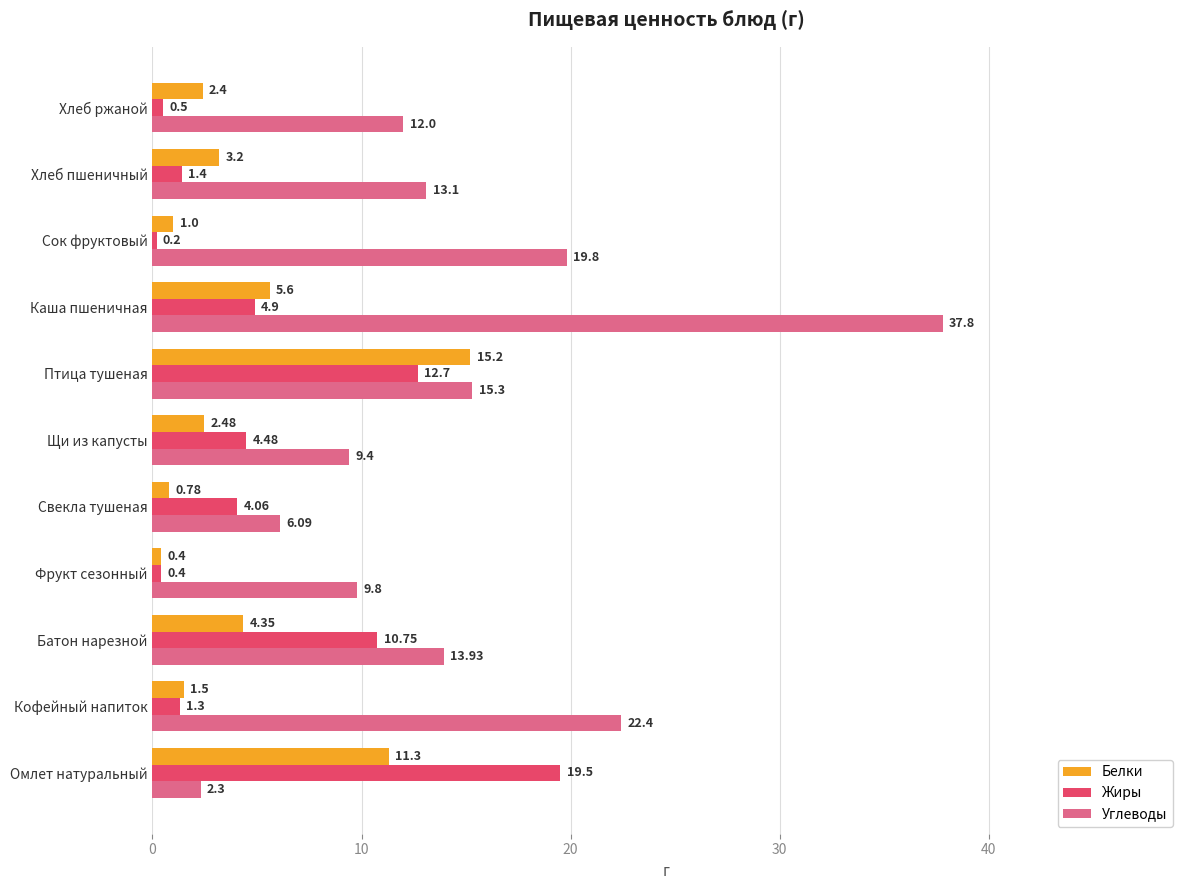

What is the difference between the highest and lowest values at Хлеб ржаной?

11.5